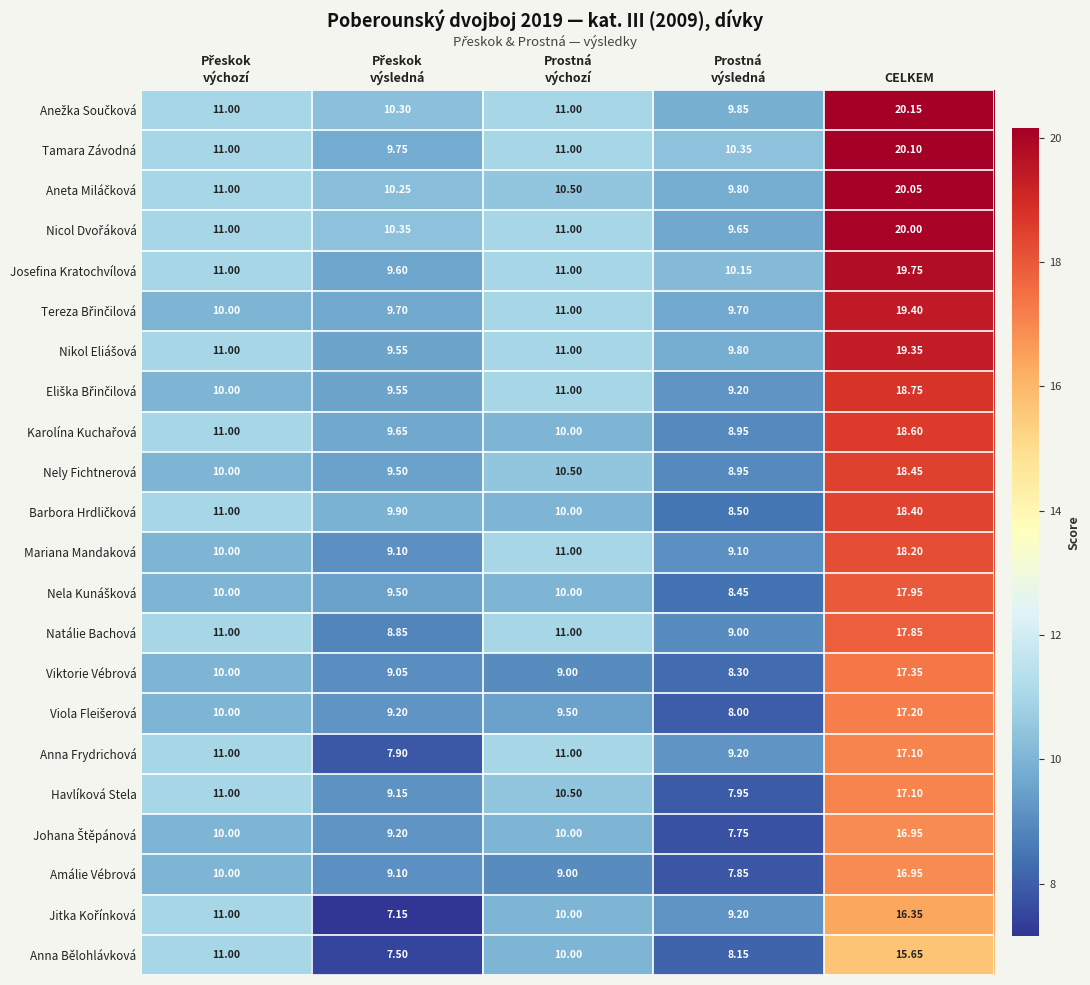

Which category has the highest value in the Anna Bělohlávková series?

CELKEM